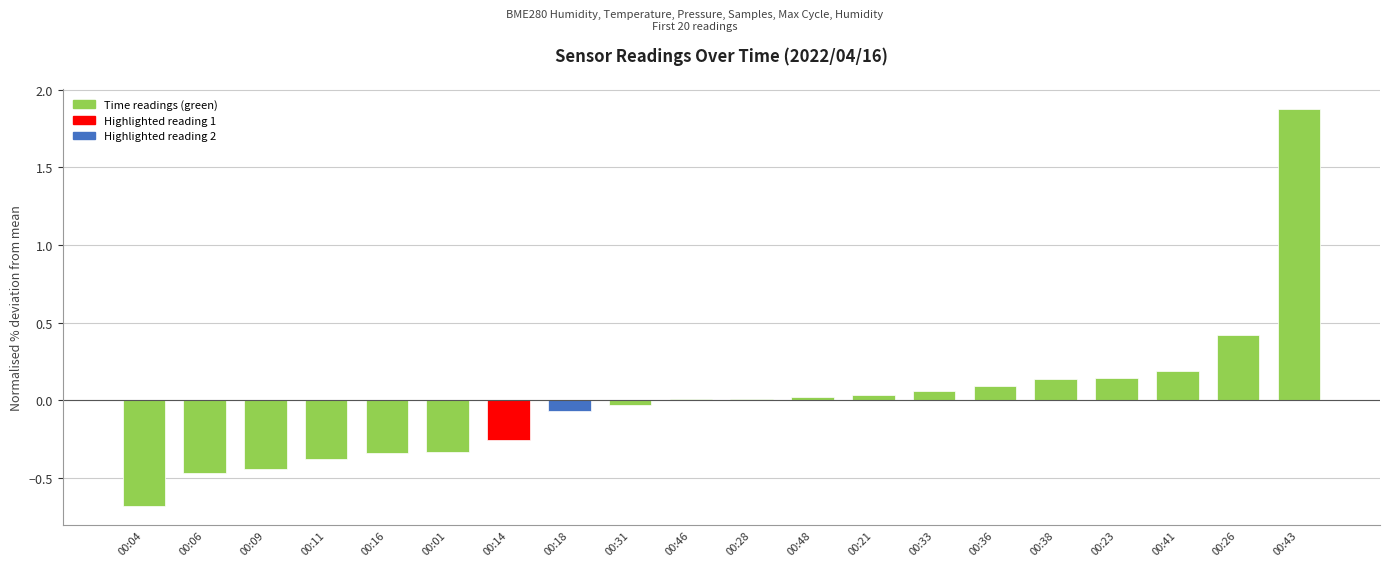

What is the maximum value shown in the chart?

1.9